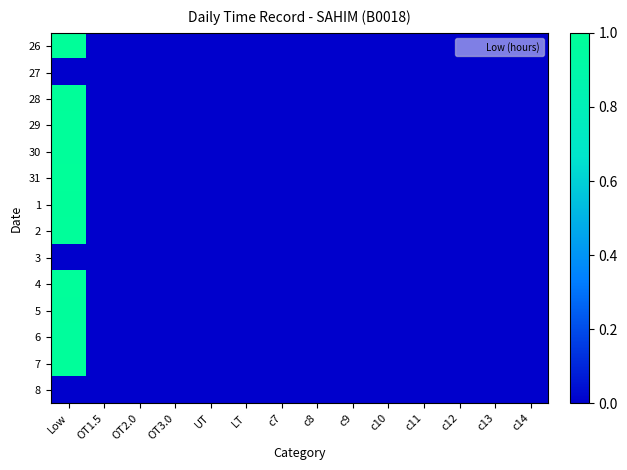

What is the maximum value shown in the chart?

1.0